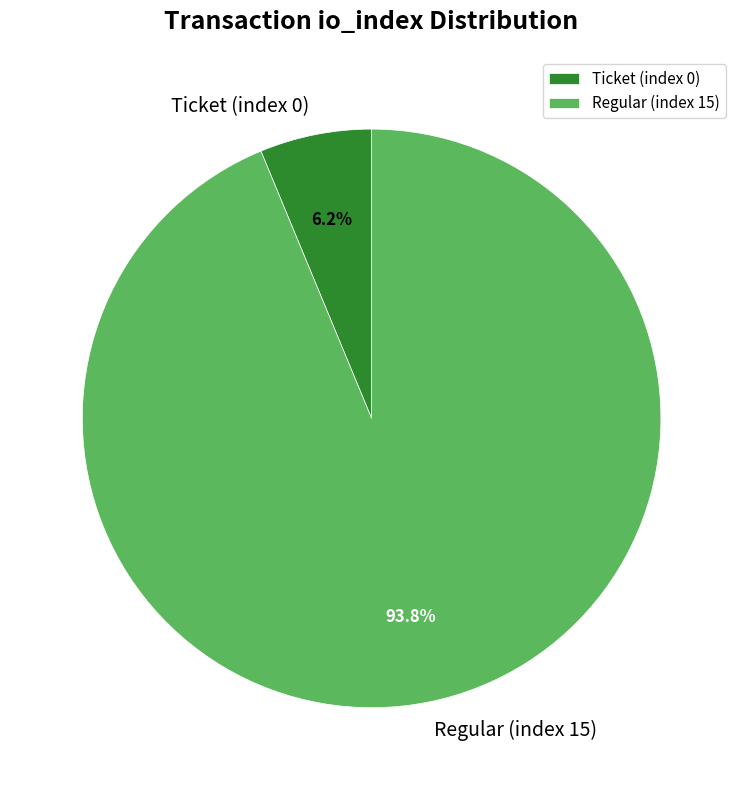

Which has a higher value, Regular (index 15) or Ticket (index 0)?

Regular (index 15)